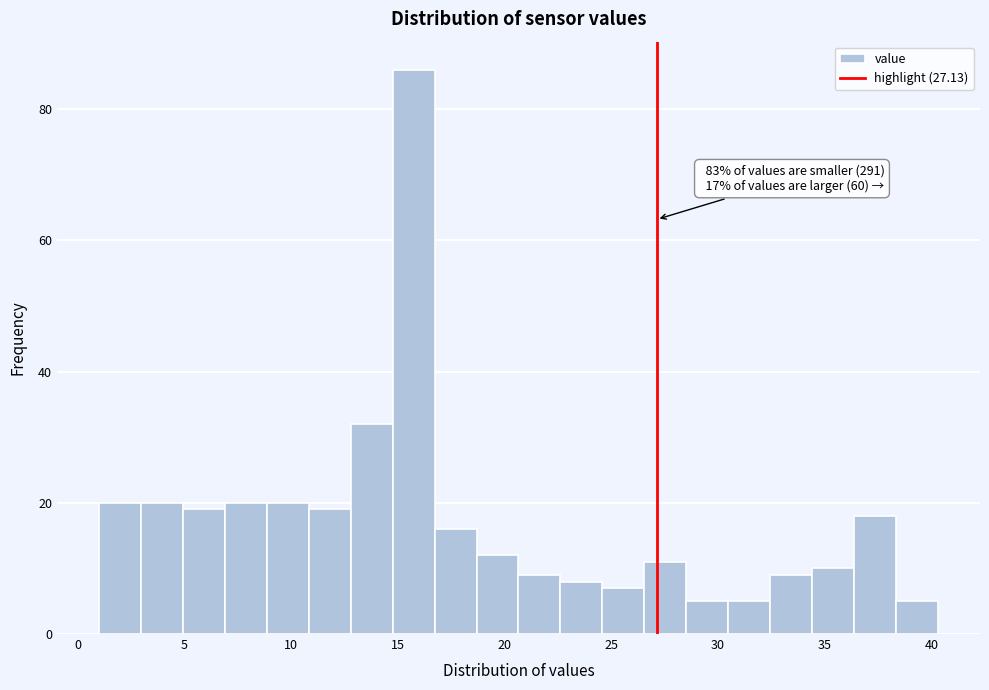

Around what value on the x-axis is the tallest bar? Give the approximate position of its centre, as read against the axis.

15.5